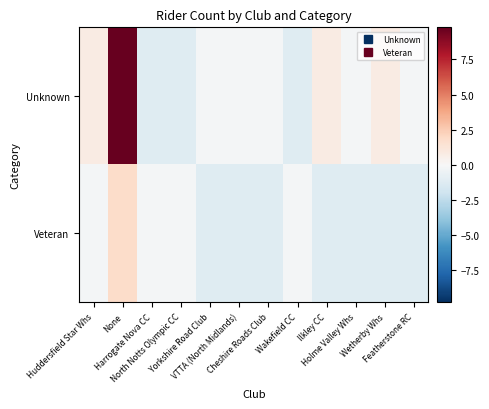

At how many categories does at least one series exceed 0?

4